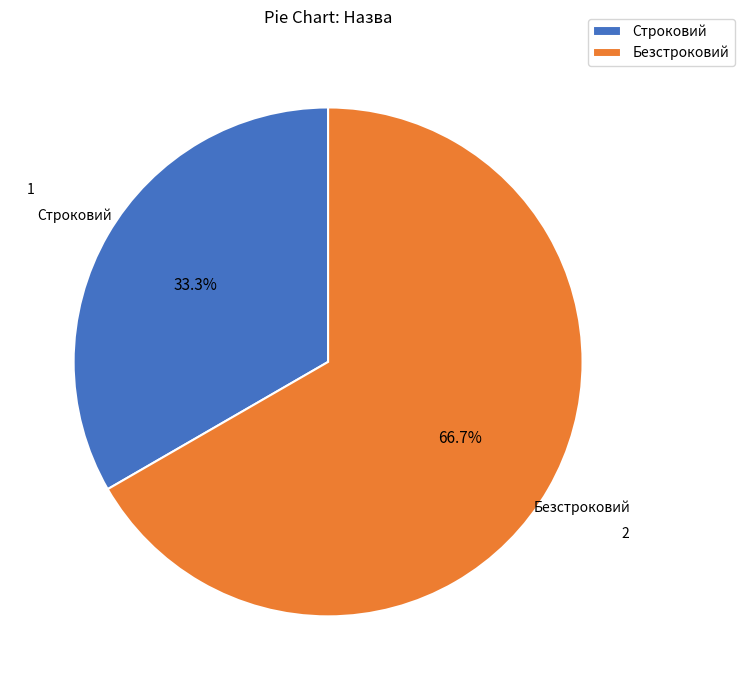

What percentage is NOT represented by Безстроковий?

33.3%